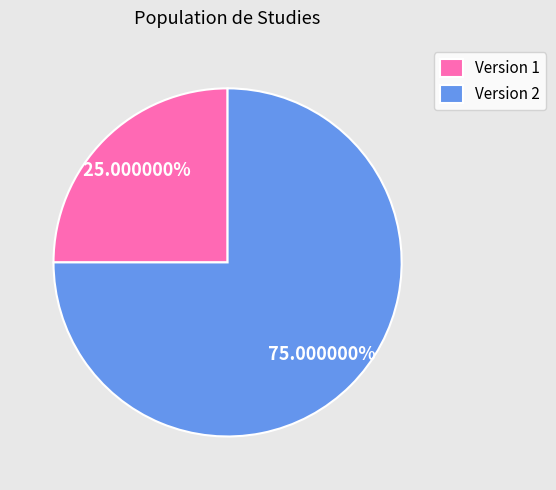

Which category has the biggest portion of the pie?

Version 2